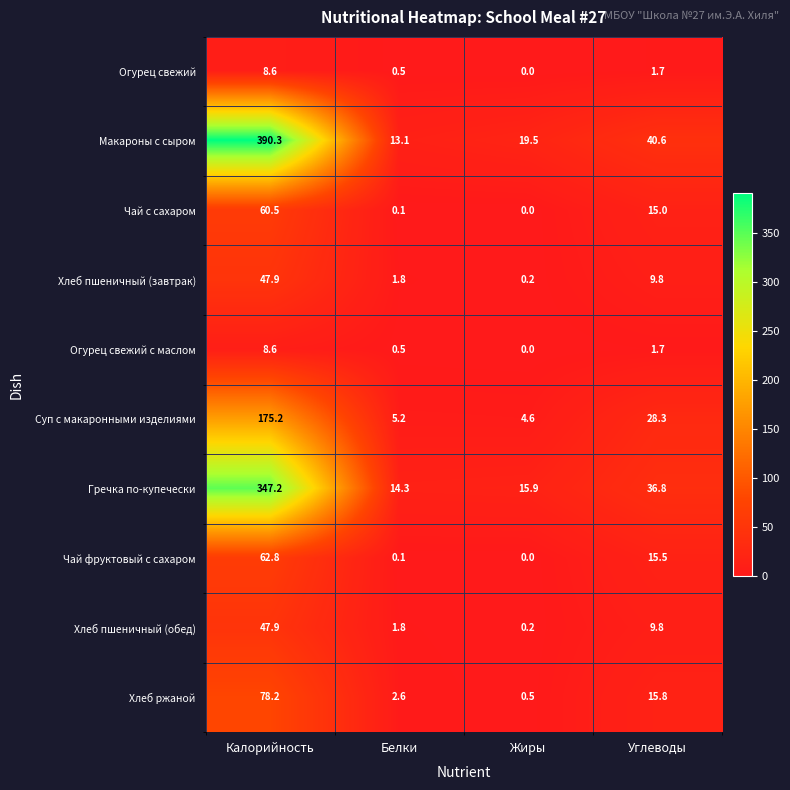

The Огурец свежий с маслом series shows 0.0 at Жиры. True or false?

True